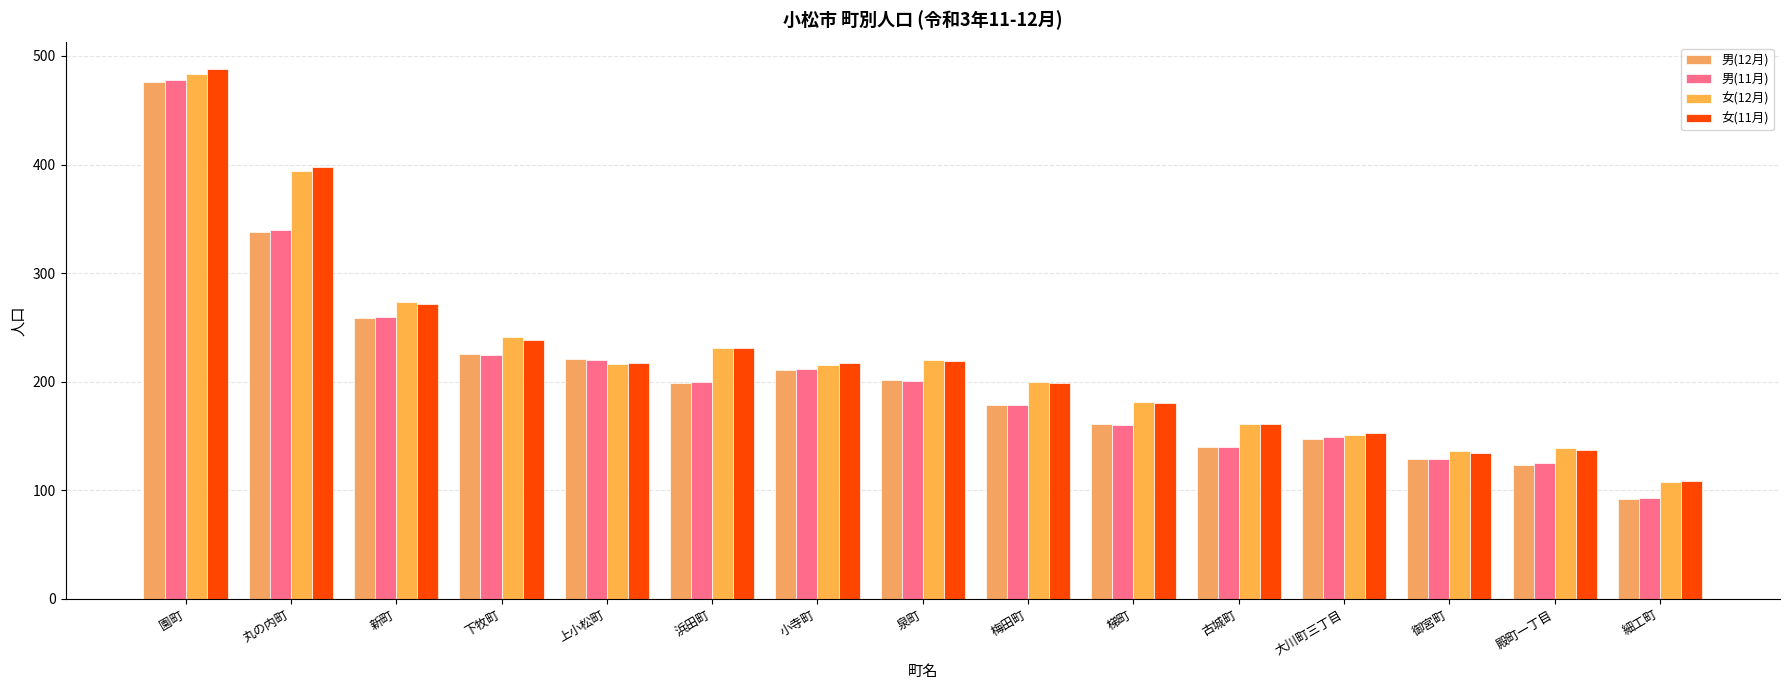

Reading left to right, list all the values displayed in this chart.

男(12月): 園町=476	丸の内町=338	新町=259	下牧町=226	上小松町=221	浜田町=199	小寺町=211	泉町=202	梅田町=179	梯町=161	古城町=140	大川町三丁目=147	御宮町=129	殿町一丁目=123	細工町=92
男(11月): 園町=478	丸の内町=340	新町=260	下牧町=225	上小松町=220	浜田町=200	小寺町=212	泉町=201	梅田町=179	梯町=160	古城町=140	大川町三丁目=149	御宮町=129	殿町一丁目=125	細工町=93
女(12月): 園町=483	丸の内町=394	新町=273	下牧町=241	上小松町=216	浜田町=231	小寺町=215	泉町=220	梅田町=200	梯町=181	古城町=161	大川町三丁目=151	御宮町=136	殿町一丁目=139	細工町=108
女(11月): 園町=488	丸の内町=398	新町=272	下牧町=238	上小松町=217	浜田町=231	小寺町=217	泉町=219	梅田町=199	梯町=180	古城町=161	大川町三丁目=153	御宮町=134	殿町一丁目=137	細工町=109